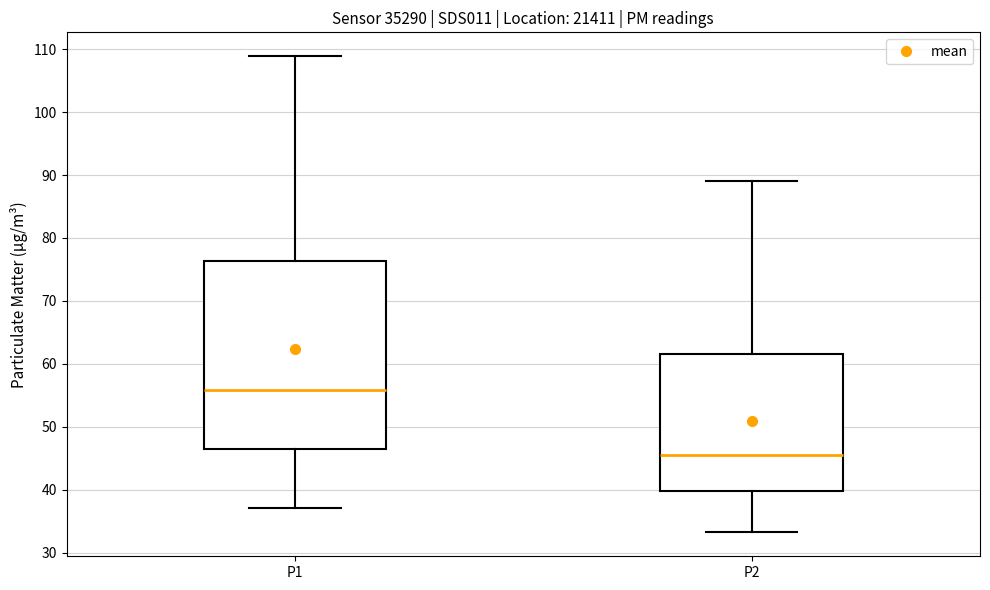

Reading left to right, read every box against the y-axis: the position of its median line, the range the box covers, and the ends of its whiskers. The values are not printed on the chart, so give them approximately, as read against the axis.

P1: median 56, box 47 to 76, whiskers 37 to 109
P2: median 46, box 40 to 62, whiskers 33 to 89